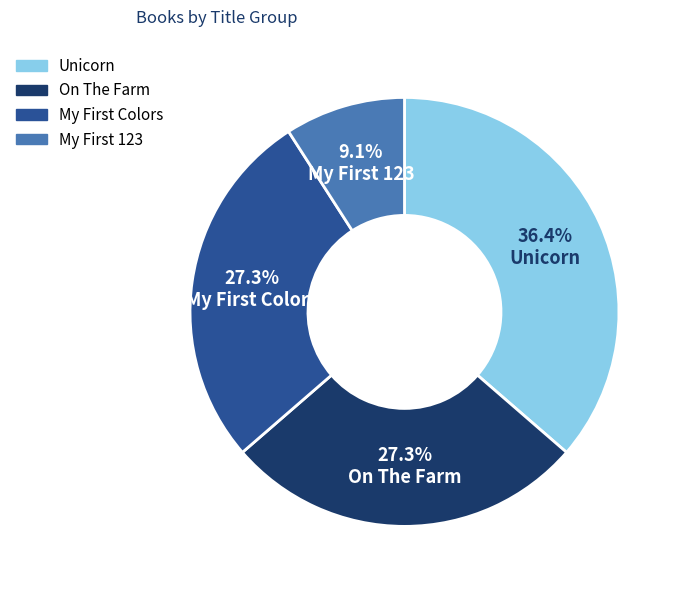

Between Unicorn and On The Farm, which is larger?

Unicorn